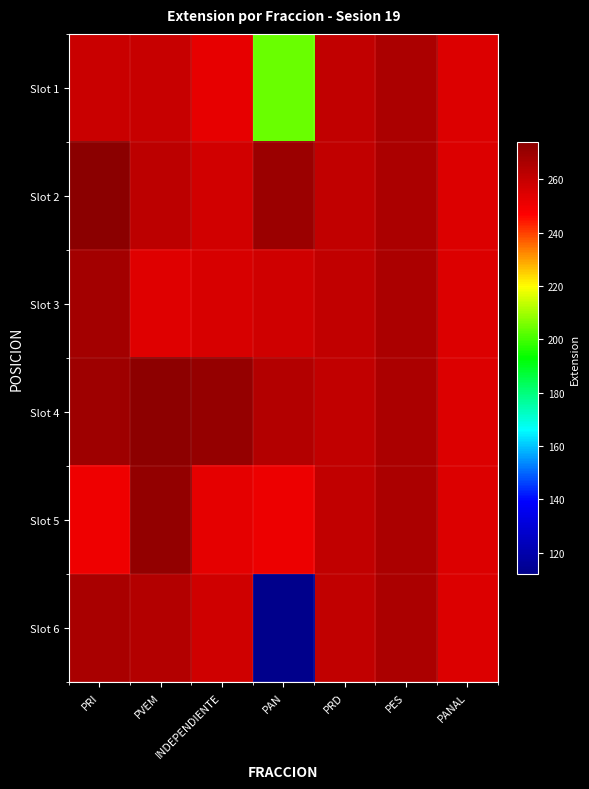

Reading right to left, what are all the values shown in this chart?

Slot 1: PANAL=255.0	PES=266.0	PRD=261.0	PAN=204.0	INDEPENDIENTE=252.0	PVEM=260.0	PRI=259.0
Slot 2: PANAL=255.0	PES=266.0	PRD=261.0	PAN=270.0	INDEPENDIENTE=257.0	PVEM=262.0	PRI=274.0
Slot 3: PANAL=255.0	PES=266.0	PRD=261.0	PAN=258.0	INDEPENDIENTE=256.0	PVEM=254.0	PRI=268.0
Slot 4: PANAL=255.0	PES=266.0	PRD=261.0	PAN=264.0	INDEPENDIENTE=271.0	PVEM=273.0	PRI=269.0
Slot 5: PANAL=255.0	PES=266.0	PRD=261.0	PAN=251.0	INDEPENDIENTE=253.0	PVEM=272.0	PRI=250.0
Slot 6: PANAL=255.0	PES=266.0	PRD=261.0	PAN=112.0	INDEPENDIENTE=257.8	PVEM=264.2	PRI=267.0